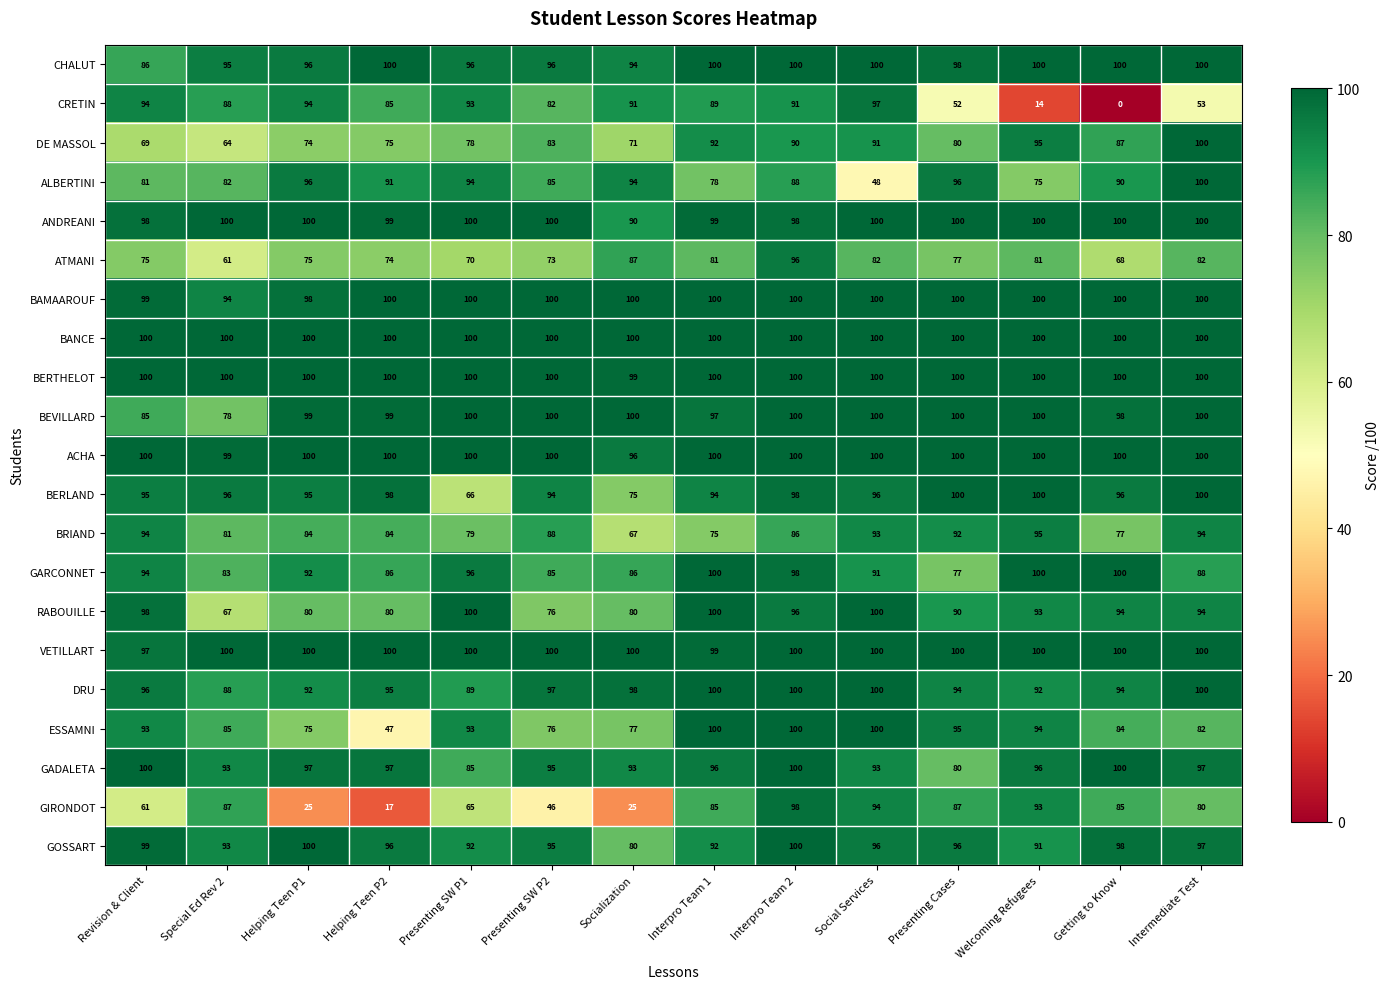

The value of BERLAND at Intermediate Test is 100. True or false?

True